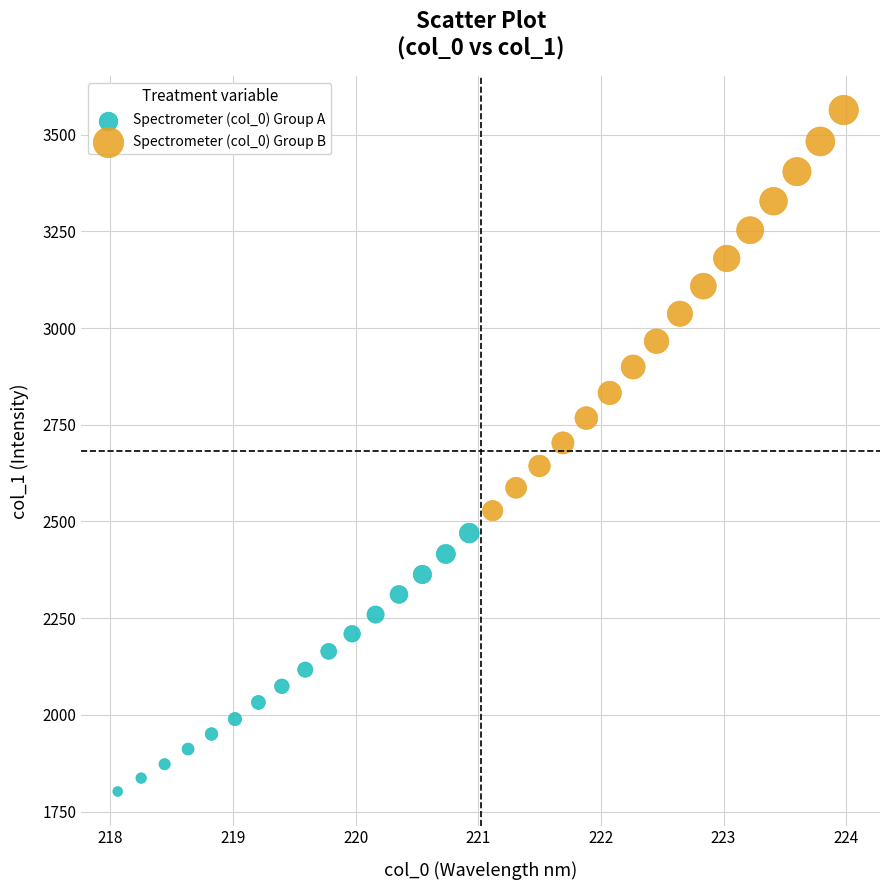

What are all the series names shown in the legend?

Spectrometer (col_0) Group A, Spectrometer (col_0) Group B